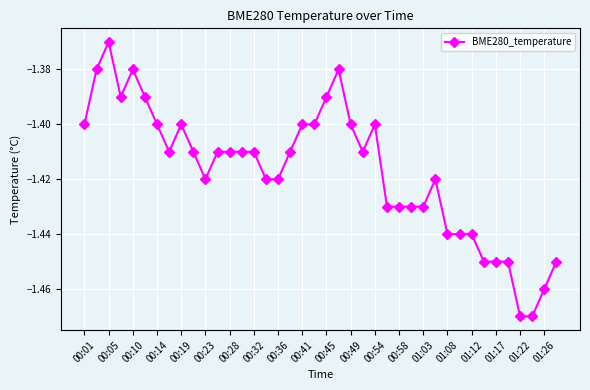

True or false: the data has more than 2 interior local peaks.

True